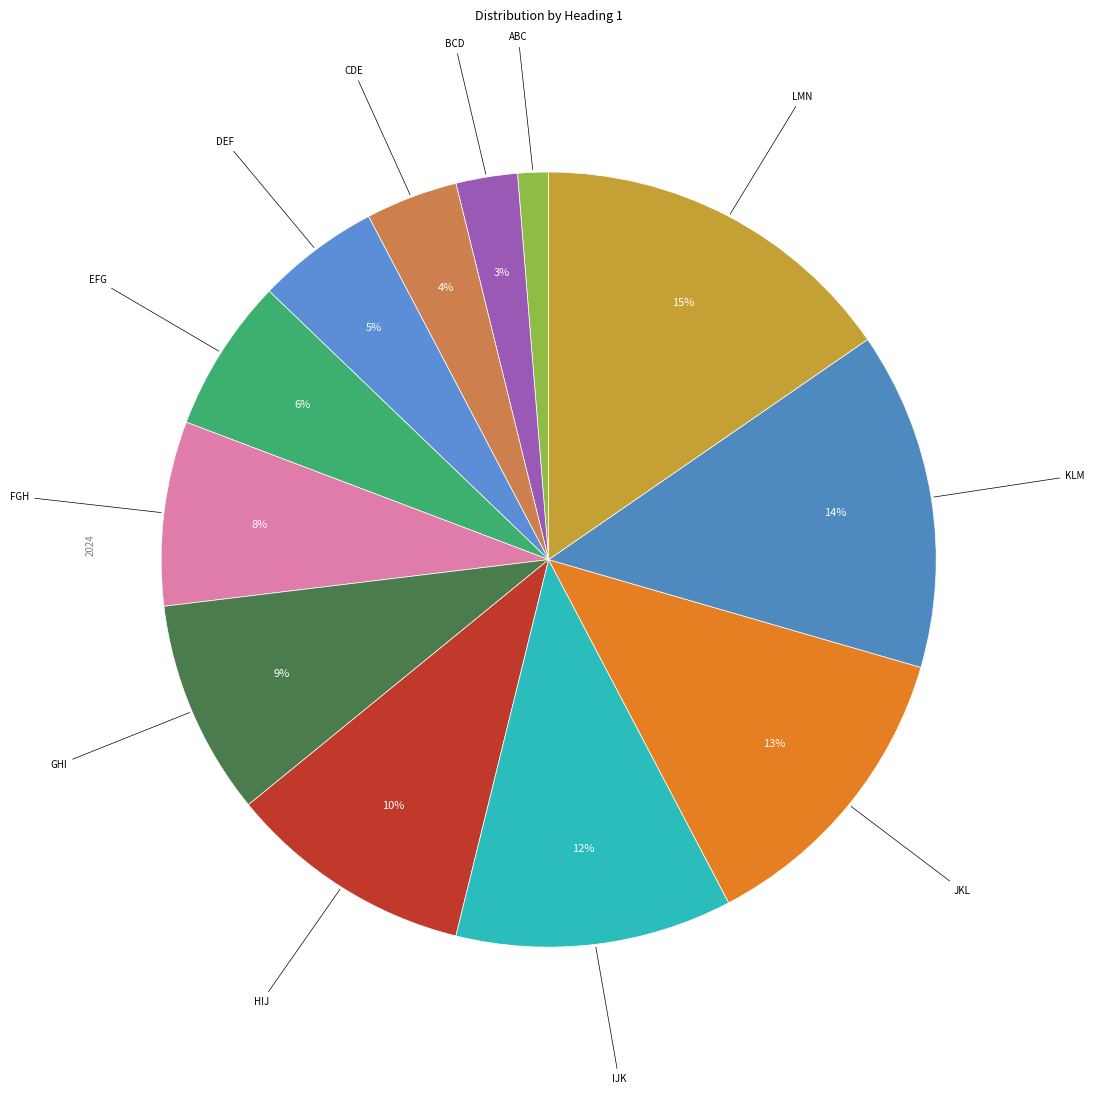

To the nearest percent, what portion does HIJ represent?

10%